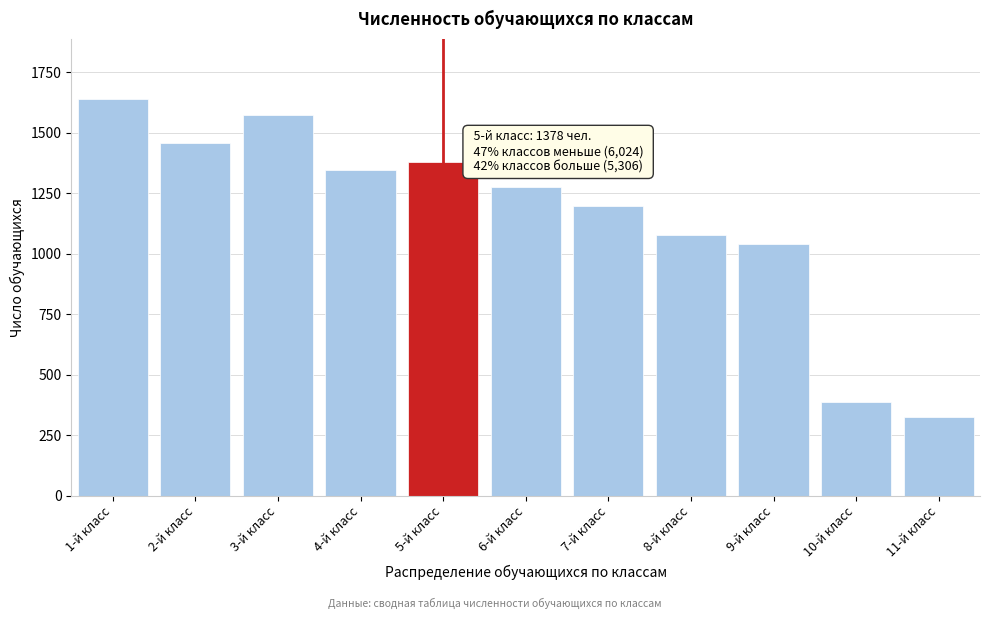

Reading left to right, list all the values displayed in this chart.

1642	1459	1576	1347	1378	1277	1196	1078	1041	388	326